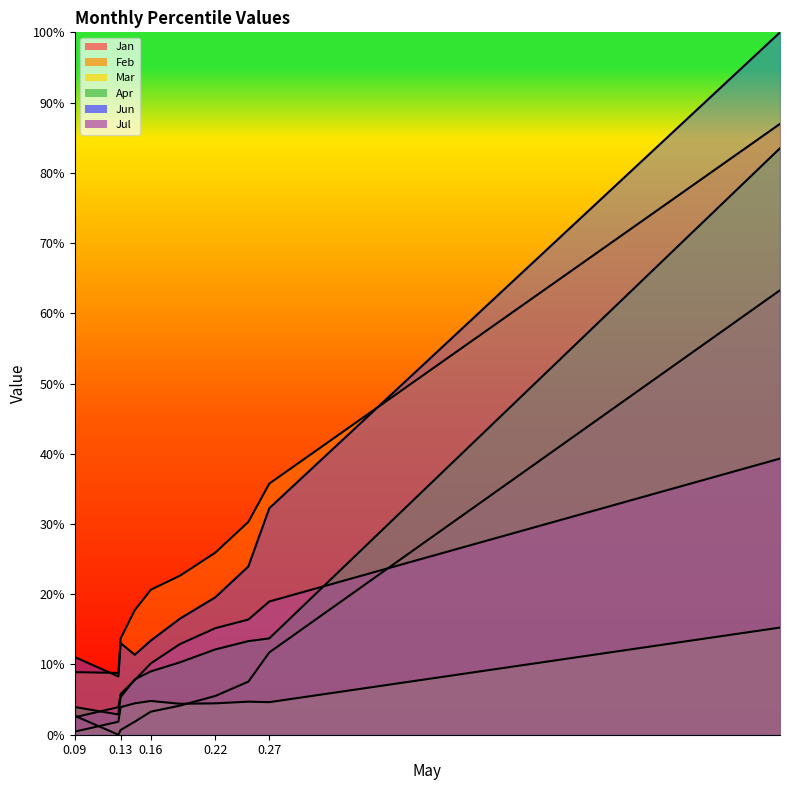

After their last crossing, which series has the higher values: Jul or Apr?

Apr